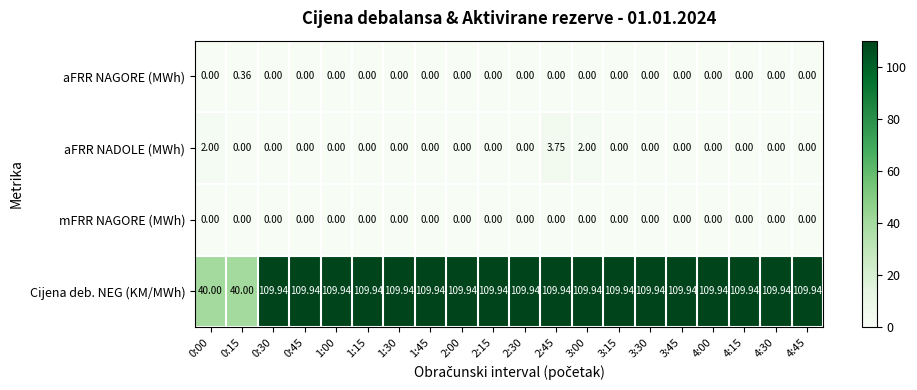

Rank the series by their maximum value, from lowest to highest.

mFRR NAGORE (MWh), aFRR NAGORE (MWh), aFRR NADOLE (MWh), Cijena deb. NEG (KM/MWh)